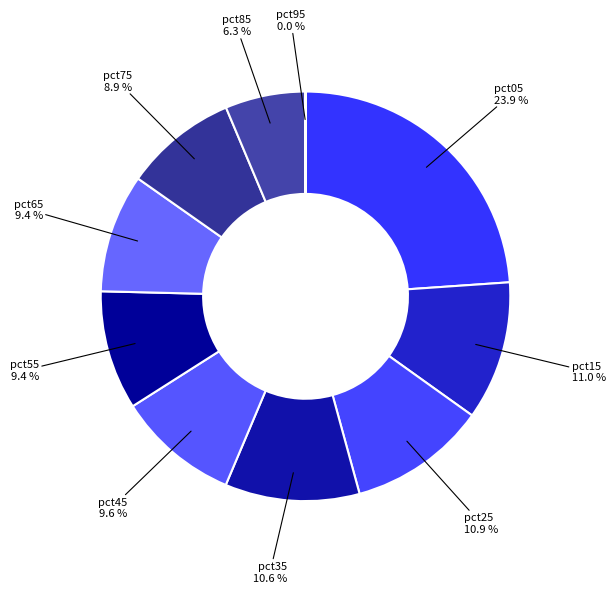

Which has a higher value, pct35 or pct55?

pct35